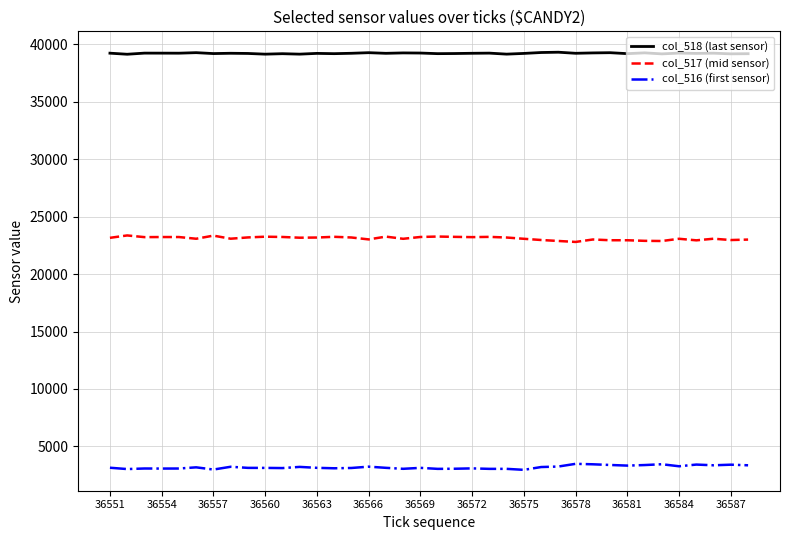

What is the minimum value for col_517 (mid sensor)?

22801